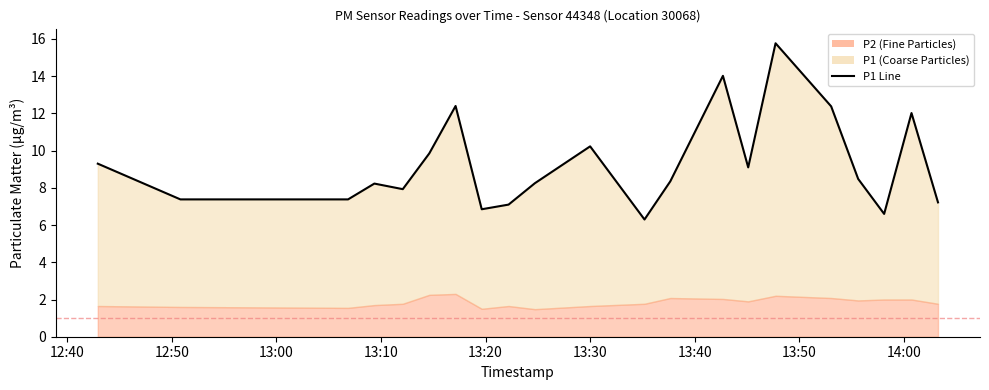

The value at 20 is 2.3. True or false?

False